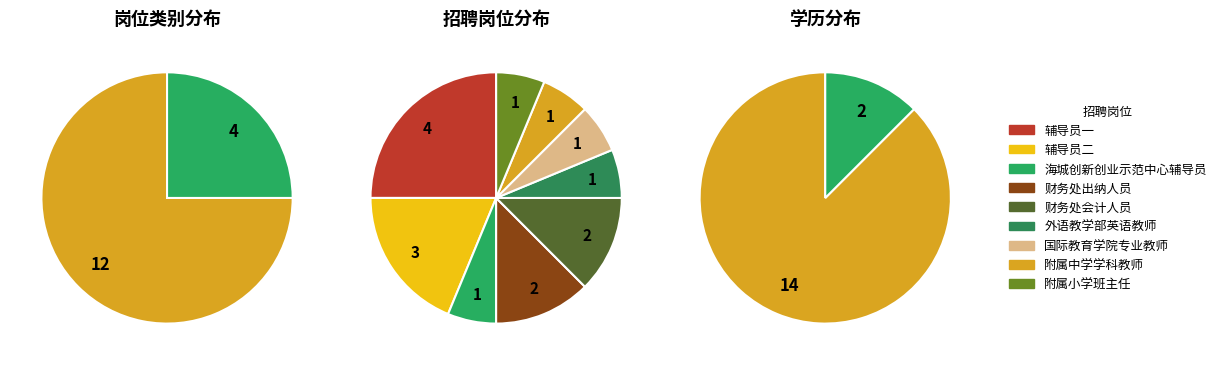

Count the number of slices in the pie.

2